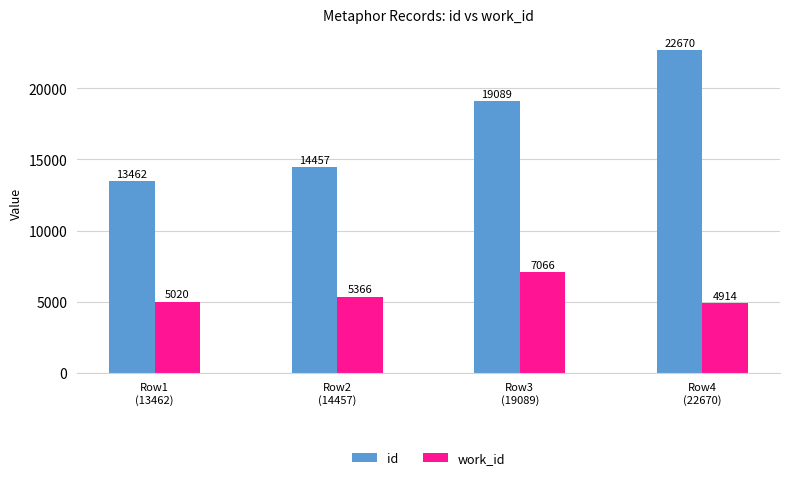

What are all the series names shown in the legend?

id, work_id